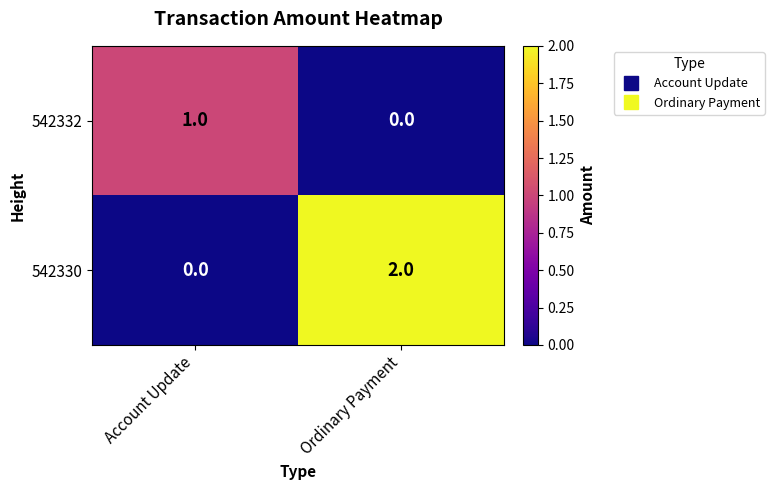

At which label is 542332 closest to 0?

Ordinary Payment